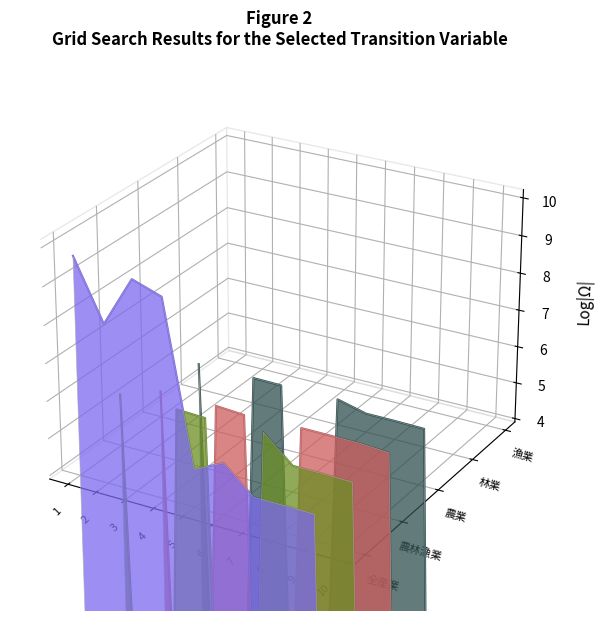

True or false: 全産業 has a value of -0.1 at 8.

False